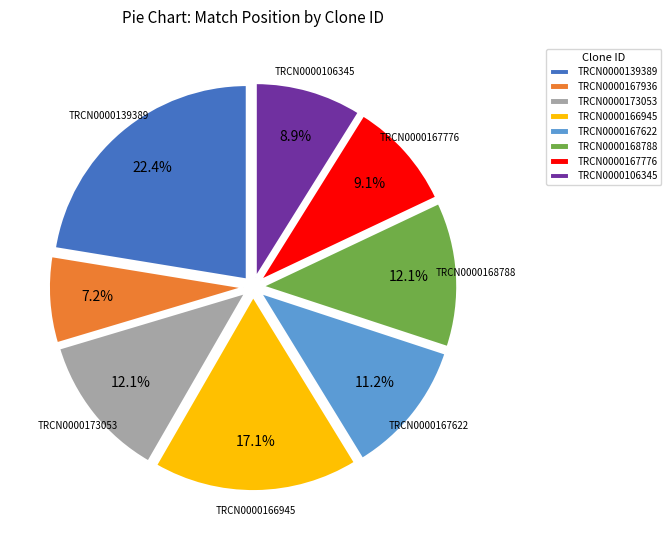

Is the sum of TRCN0000167936 and TRCN0000167776 greater than half?

No